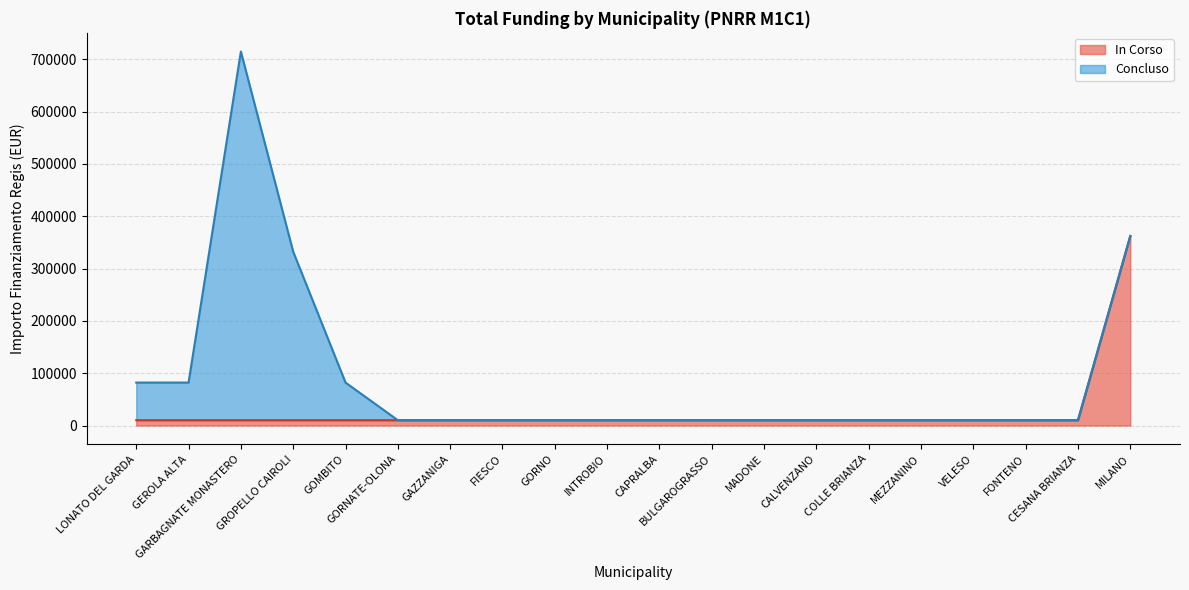

Rank the categories by value from lowest to highest.

LONATO DEL GARDA, GEROLA ALTA, GARBAGNATE MONASTERO, GROPELLO CAIROLI, GOMBITO, GORNATE-OLONA, GAZZANIGA, FIESCO, GORNO, INTROBIO, CAPRALBA, BULGAROGRASSO, MADONE, CALVENZANO, COLLE BRIANZA, MEZZANINO, VELESO, FONTENO, CESANA BRIANZA, MILANO